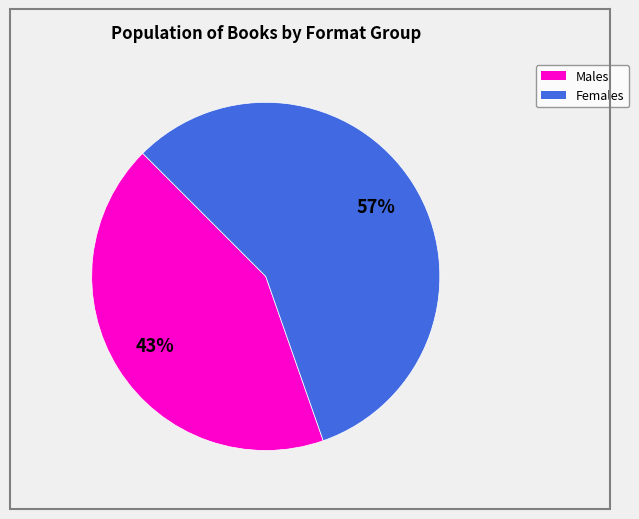

How many segments does this pie chart have?

2